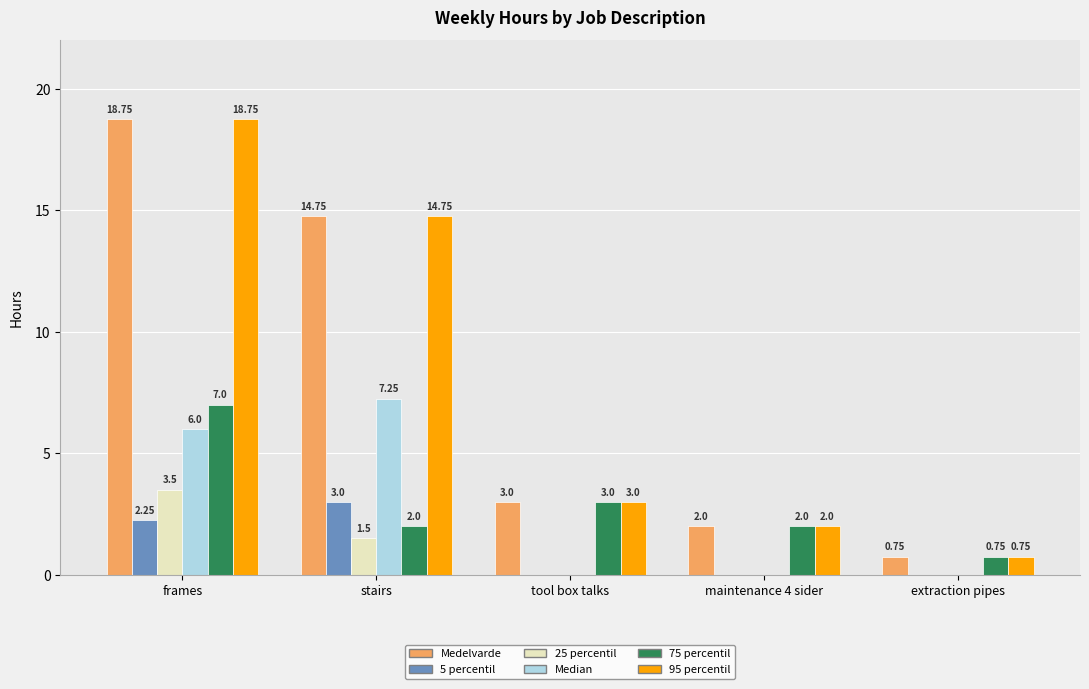

At which label is 95 percentil closest to 9?

stairs